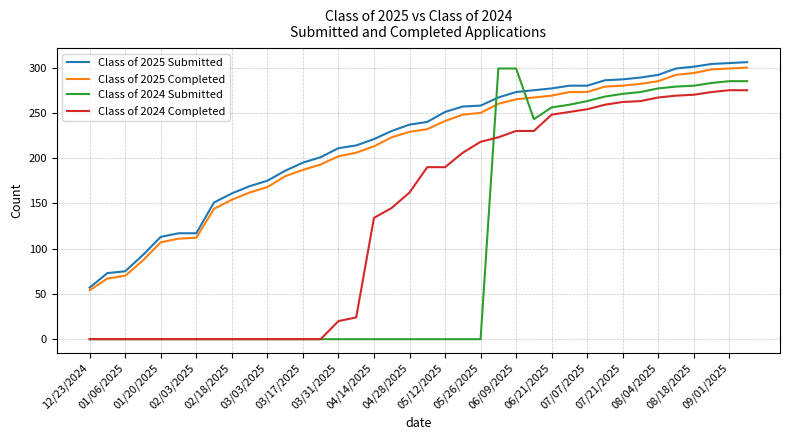

True or false: Class of 2024 Completed and Class of 2025 Submitted cross at least once.

False